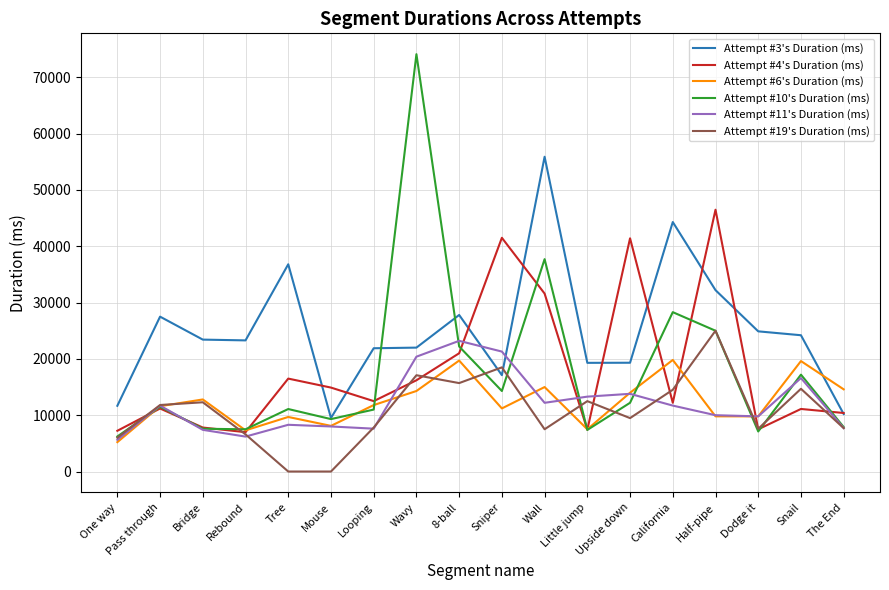

What is the spread (max minus min) of values at Little jump?

11910